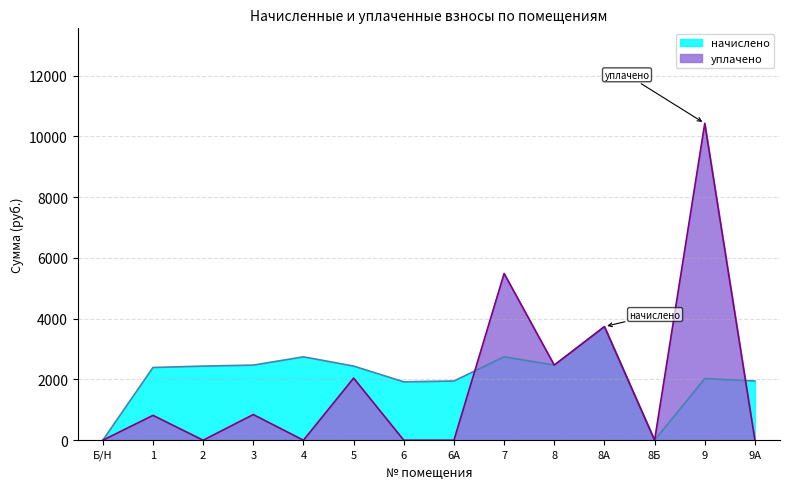

What is the greatest value displayed?

10431.3